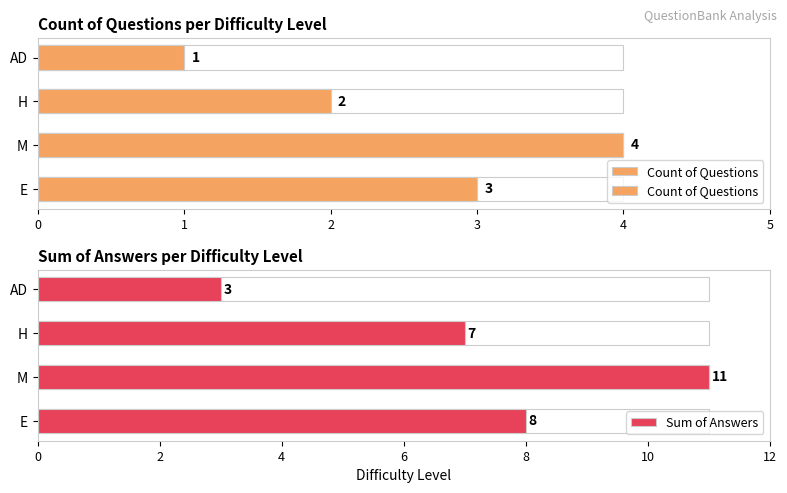

Which series has the widest spread of values?

Sum of Answers